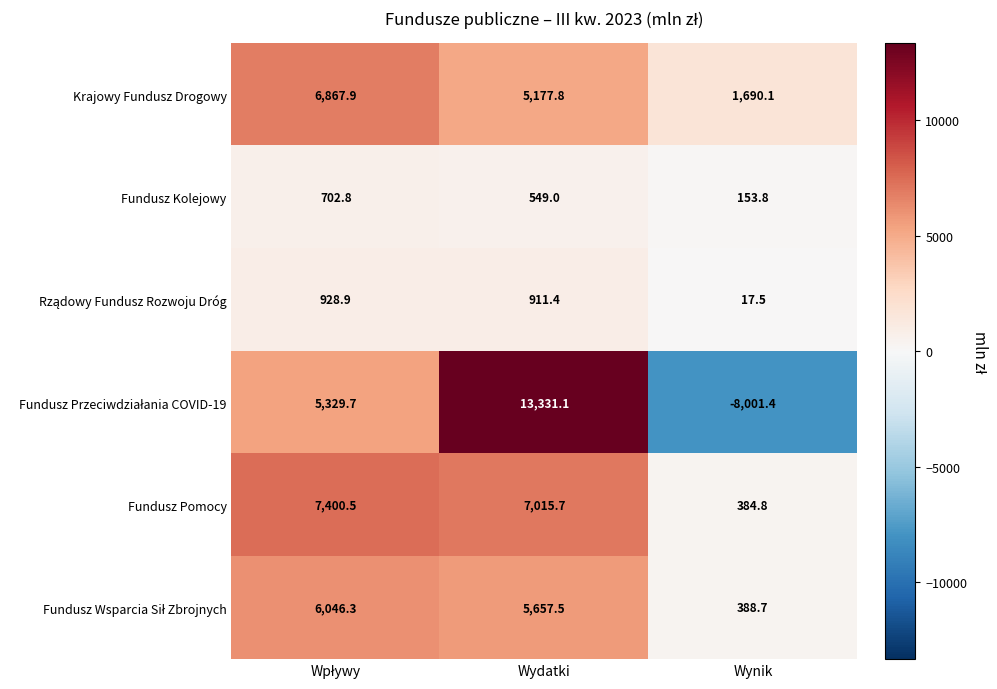

True or false: Fundusz Kolejowy has a value of 802.2 at Wydatki.

False